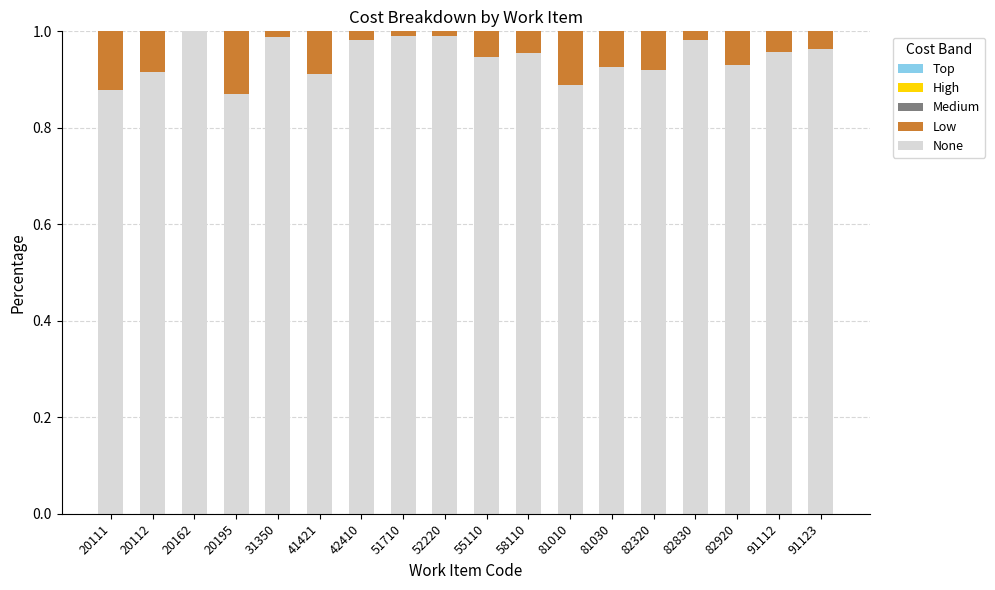

The None series shows 1.6 at 82830. True or false?

False